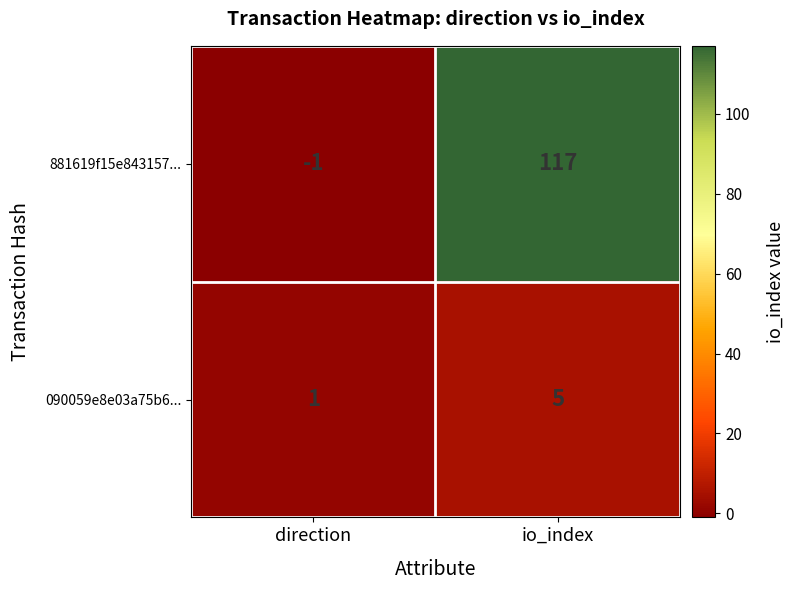

What is the difference between the maximum and minimum values in the 090059e8e03a75b6... series?

4